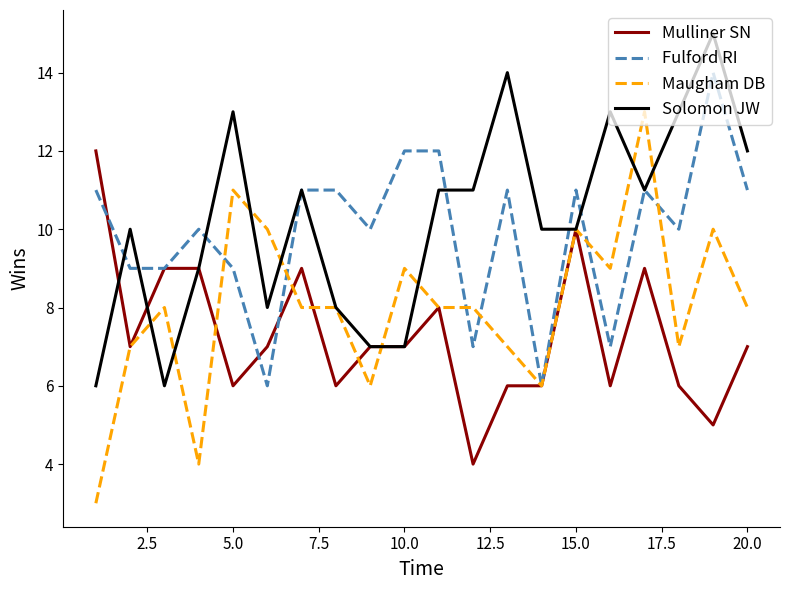

What is the lowest value of the Mulliner SN series?

4